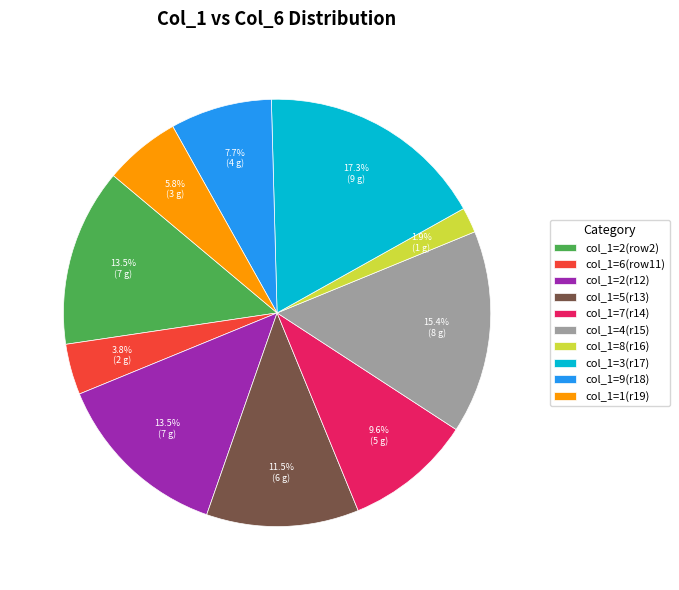

Does any single category account for the majority?

No